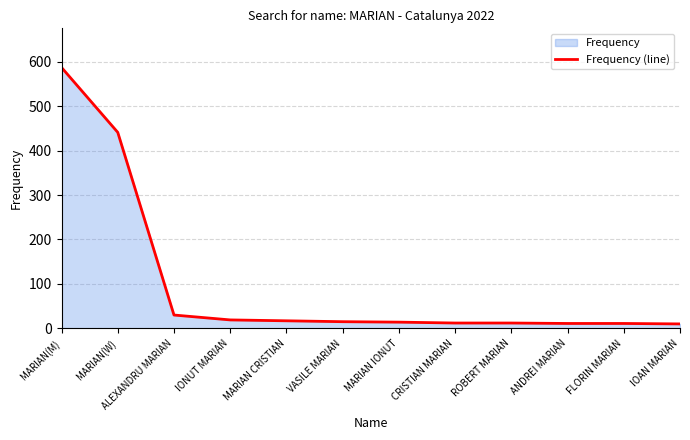

True or false: the data shows 45 at ALEXANDRU MARIAN.

False